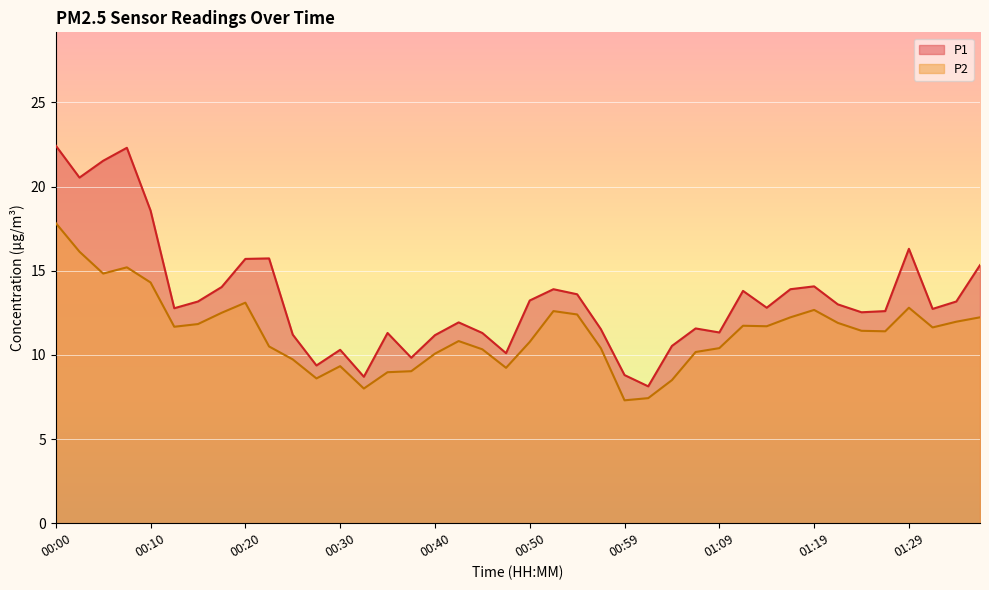

What is the sum of the P1 values at 00:55 and 00:32?

22.3